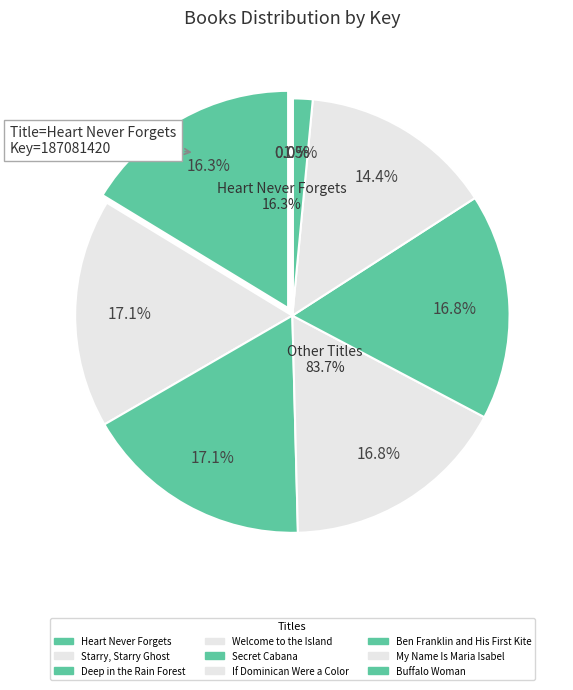

To the nearest percent, what is the average slice percentage?

11%